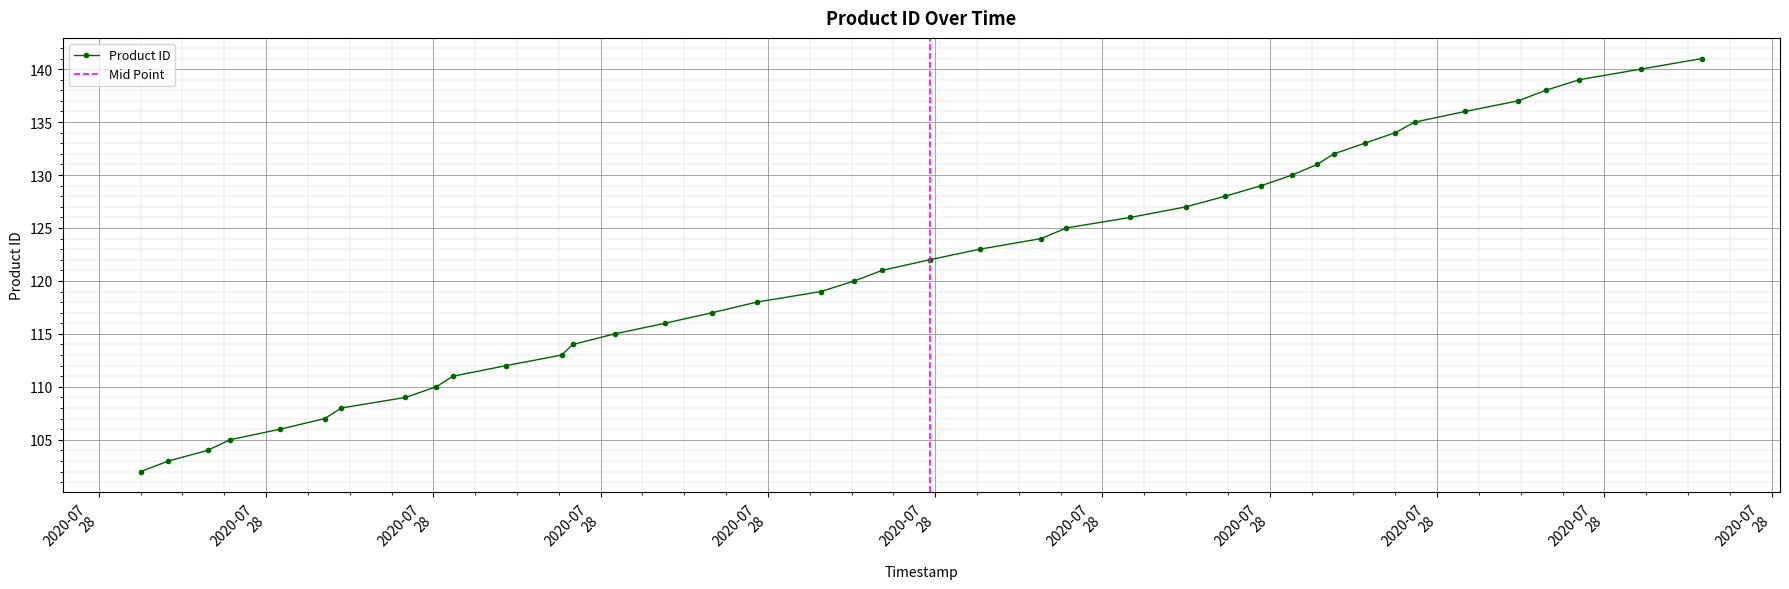

How many categories are shown in the chart?

40